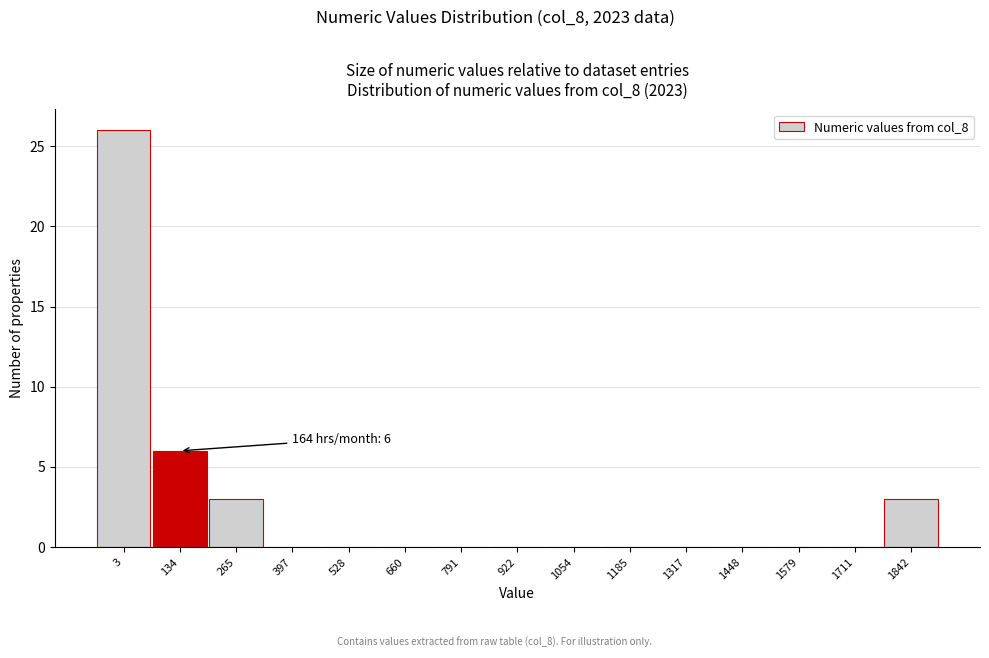

Reading left to right, what are all the values shown in this chart?

3=26	134=6	265=3	397=0	528=0	660=0	791=0	922=0	1054=0	1185=0	1317=0	1448=0	1579=0	1711=0	1842=3